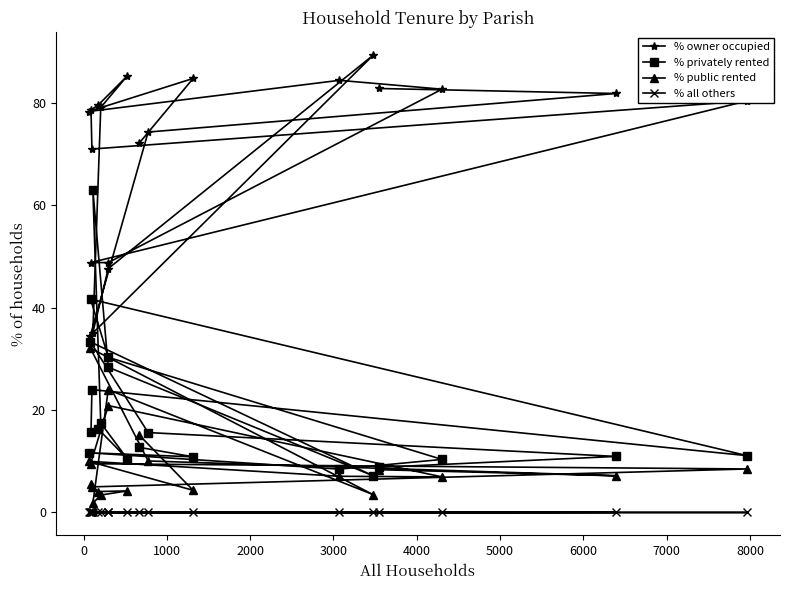

What is the value of the % privately rented point at the 14th from the left?

10.9